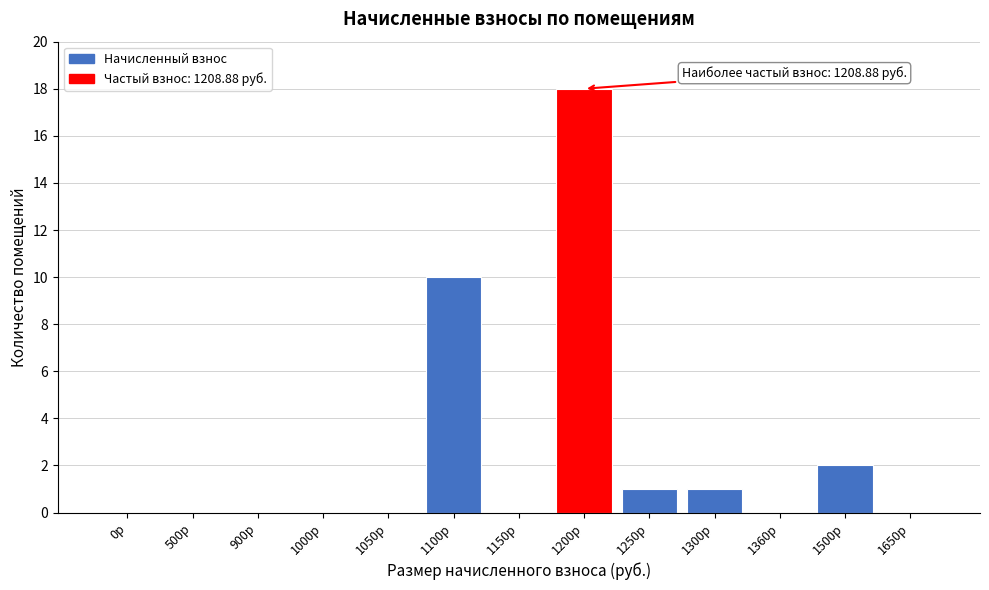

Reading left to right, transcribe all the data shown in this chart.

0р=0	500р=0	900р=0	1000р=0	1050р=0	1100р=10	1150р=0	1200р=18	1250р=1	1300р=1	1360р=0	1500р=2	1650р=0